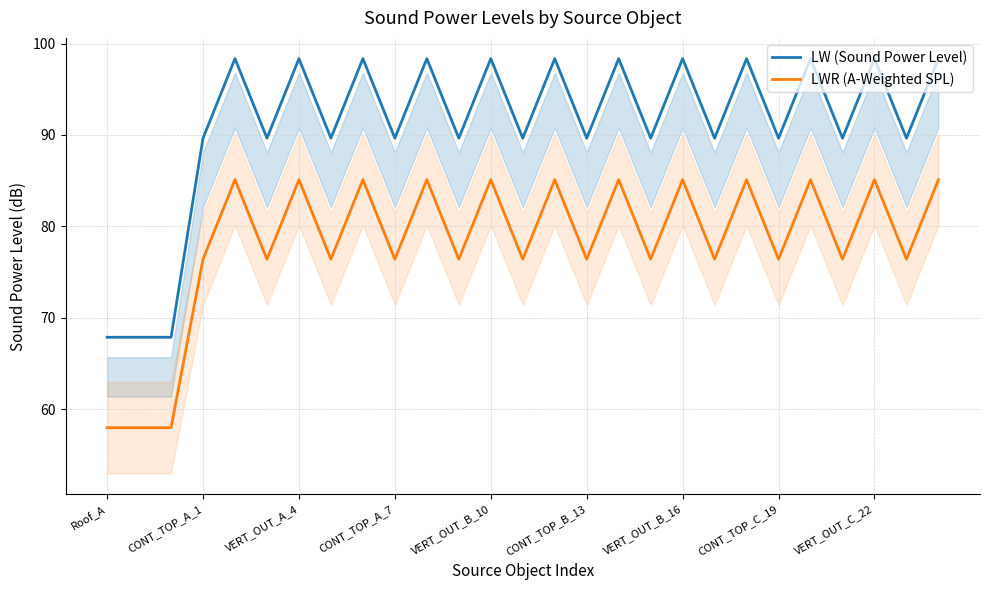

True or false: LW (Sound Power Level) has a value of 89.7 at 23.

True